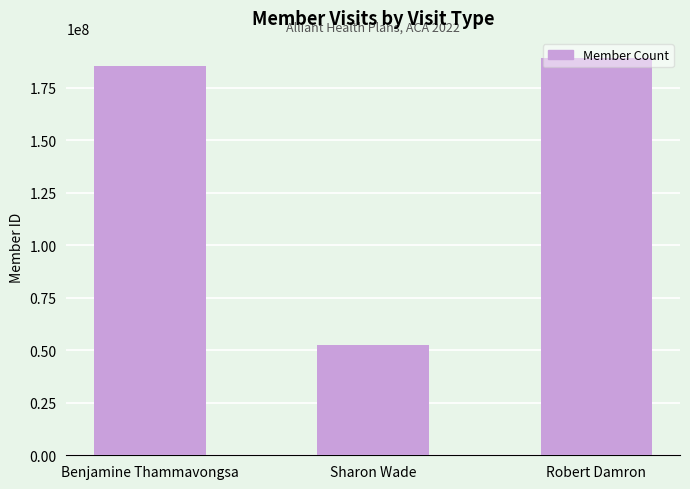

Rank the categories by value from highest to lowest.

Robert Damron, Benjamine Thammavongsa, Sharon Wade